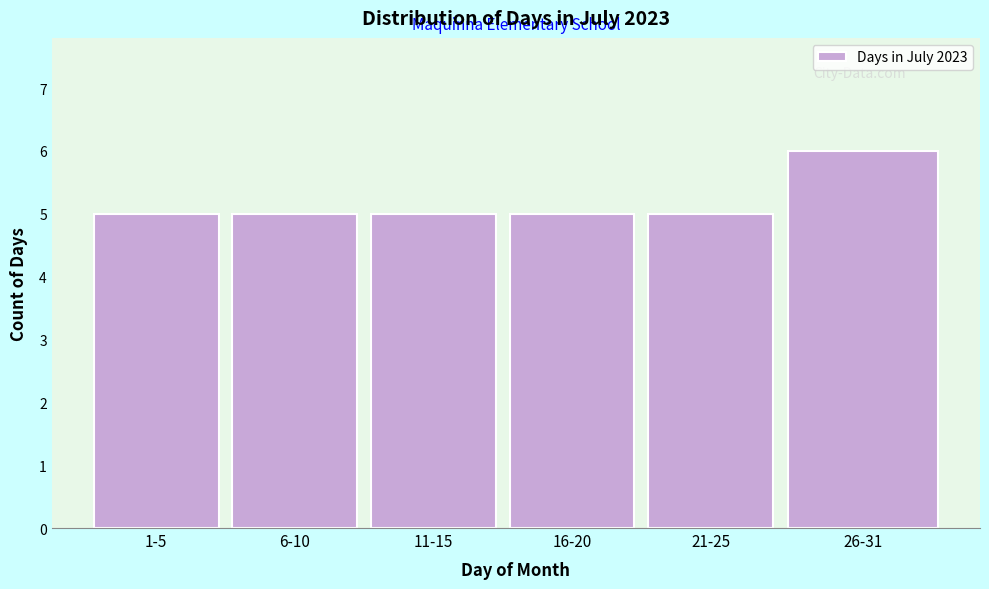

Reading left to right, list all the values displayed in this chart.

1-5=5	6-10=5	11-15=5	16-20=5	21-25=5	26-31=6